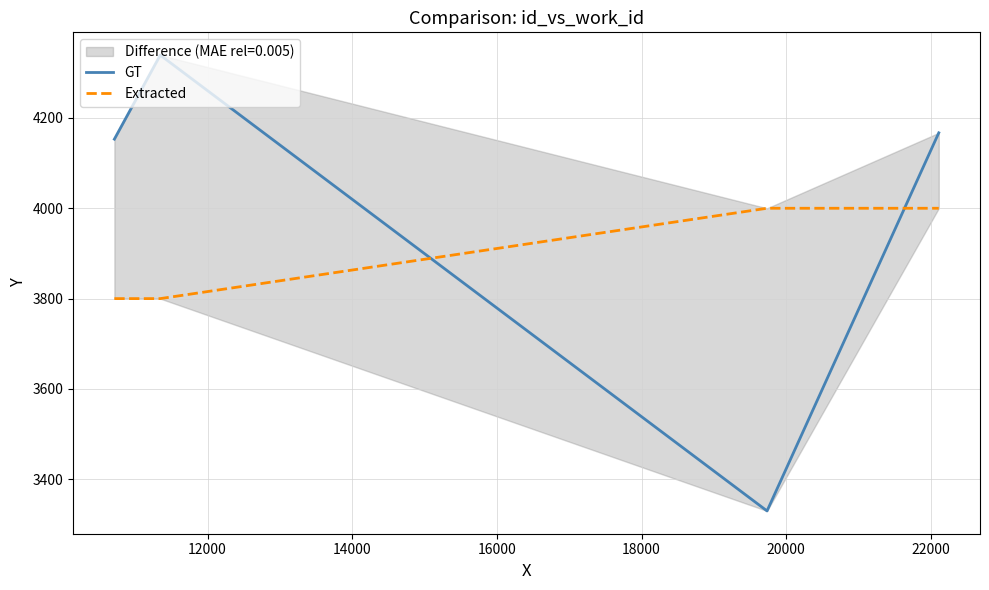

How many lines are shown in the chart?

2